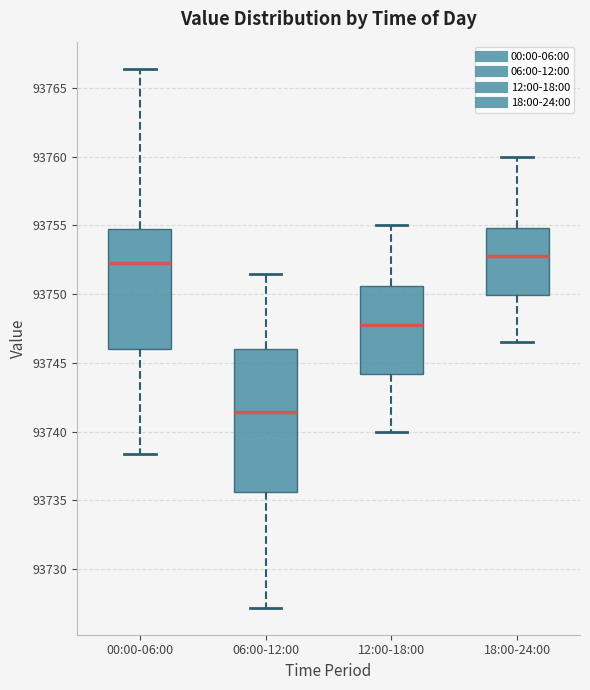

Reading left to right, read every box against the y-axis: the position of its median line, the range the box covers, and the ends of its whiskers. The values are not printed on the chart, so give them approximately, as read against the axis.

00:00-06:00: median 93752.5, box 93746.0 to 93754.5, whiskers 93738.5 to 93766.5
06:00-12:00: median 93741.5, box 93735.5 to 93746.0, whiskers 93727.0 to 93751.5
12:00-18:00: median 93748.0, box 93744.0 to 93750.5, whiskers 93740.0 to 93755.0
18:00-24:00: median 93753.0, box 93750.0 to 93755.0, whiskers 93746.5 to 93760.0